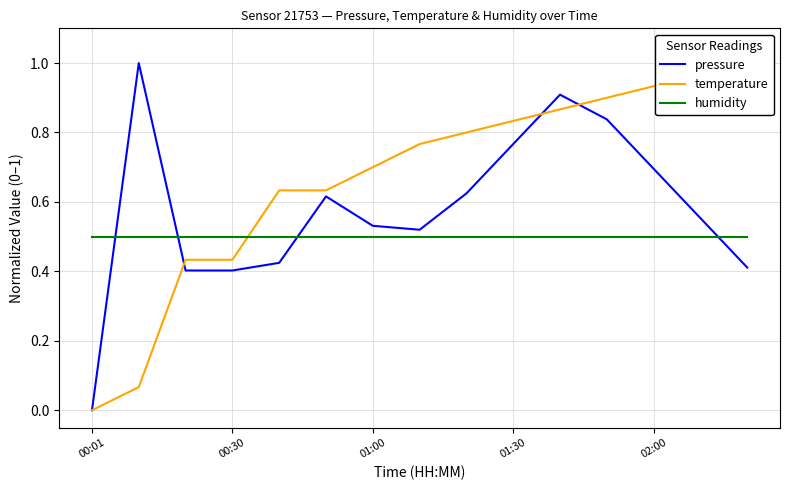

Which category has the lowest value in the temperature series?

00:01